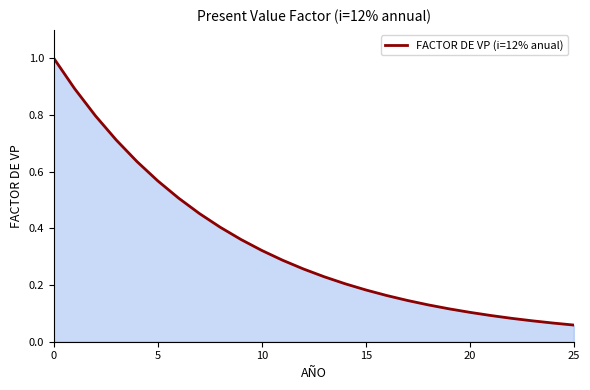

What is the greatest value displayed?

1.0